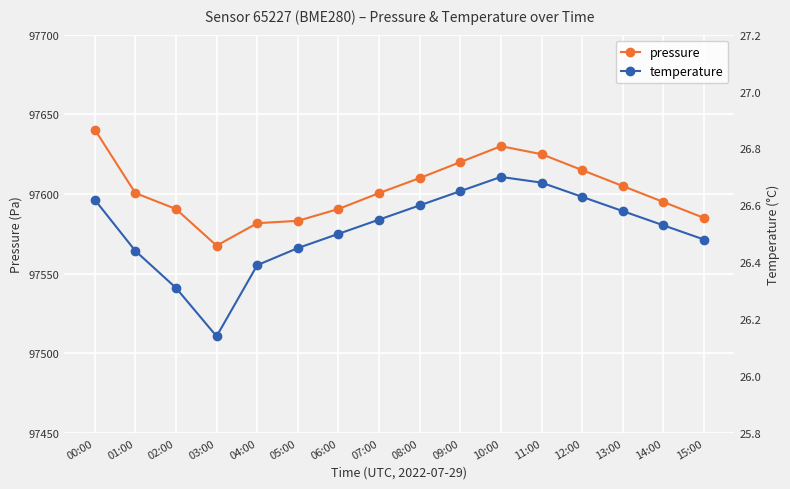

What is the sum of all pressure values?

1561640.3